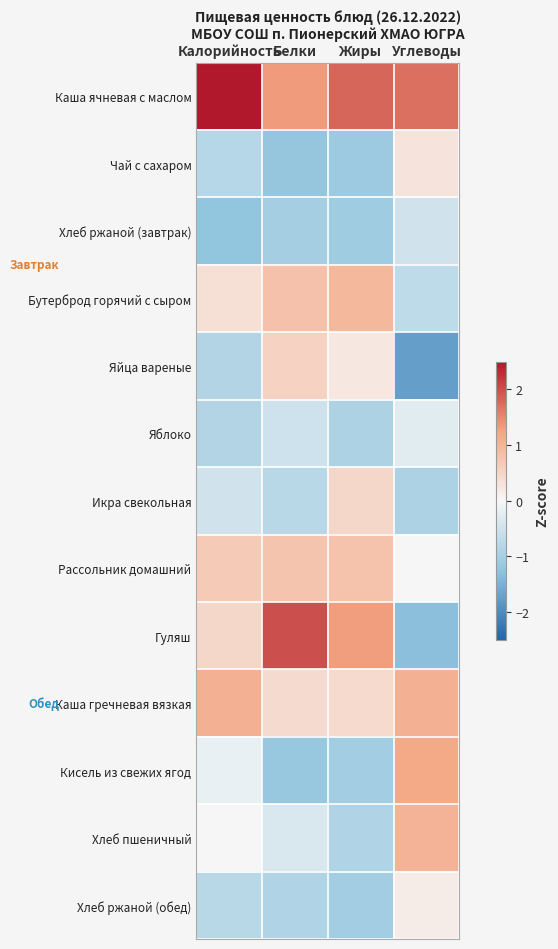

Reading left to right, extract all data points from this chart.

Каша ячневая с маслом: Калорийность=2.6	Белки=1.3	Жиры=1.8	Углеводы=1.7
Чай с сахаром: Калорийность=-0.8	Белки=-1.2	Жиры=-1.1	Углеводы=0.3
Хлеб ржаной (завтрак): Калорийность=-1.2	Белки=-1.0	Жиры=-1.1	Углеводы=-0.5
Бутерброд горячий с сыром: Калорийность=0.3	Белки=0.8	Жиры=1.0	Углеводы=-0.7
Яйца вареные: Калорийность=-0.9	Белки=0.6	Жиры=0.2	Углеводы=-1.7
Яблоко: Калорийность=-0.9	Белки=-0.5	Жиры=-0.9	Углеводы=-0.3
Икра свекольная: Калорийность=-0.5	Белки=-0.8	Жиры=0.5	Углеводы=-0.9
Рассольник домашний: Калорийность=0.7	Белки=0.8	Жиры=0.8	Углеводы=-0.0
Гуляш: Калорийность=0.5	Белки=2.0	Жиры=1.3	Углеводы=-1.3
Каша гречневая вязкая: Калорийность=1.1	Белки=0.4	Жиры=0.4	Углеводы=1.1
Кисель из свежих ягод: Калорийность=-0.2	Белки=-1.2	Жиры=-1.0	Углеводы=1.2
Хлеб пшеничный: Калорийность=0.0	Белки=-0.4	Жиры=-0.9	Углеводы=1.0
Хлеб ржаной (обед): Калорийность=-0.8	Белки=-0.9	Жиры=-1.0	Углеводы=0.2